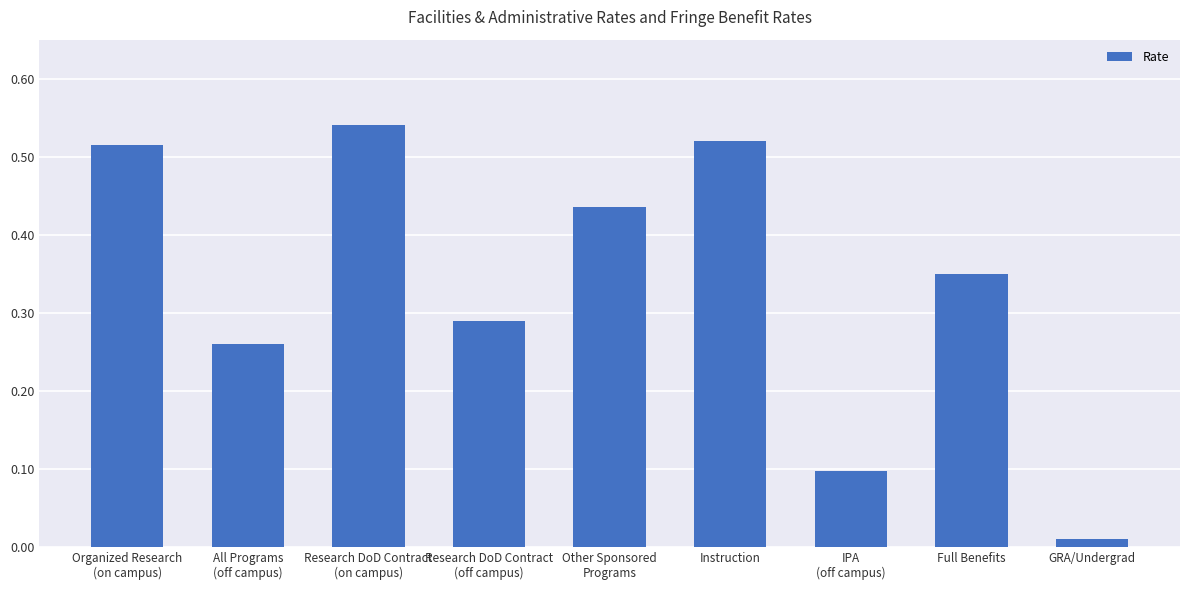

True or false: the data shows 0.2 at Instruction.

False